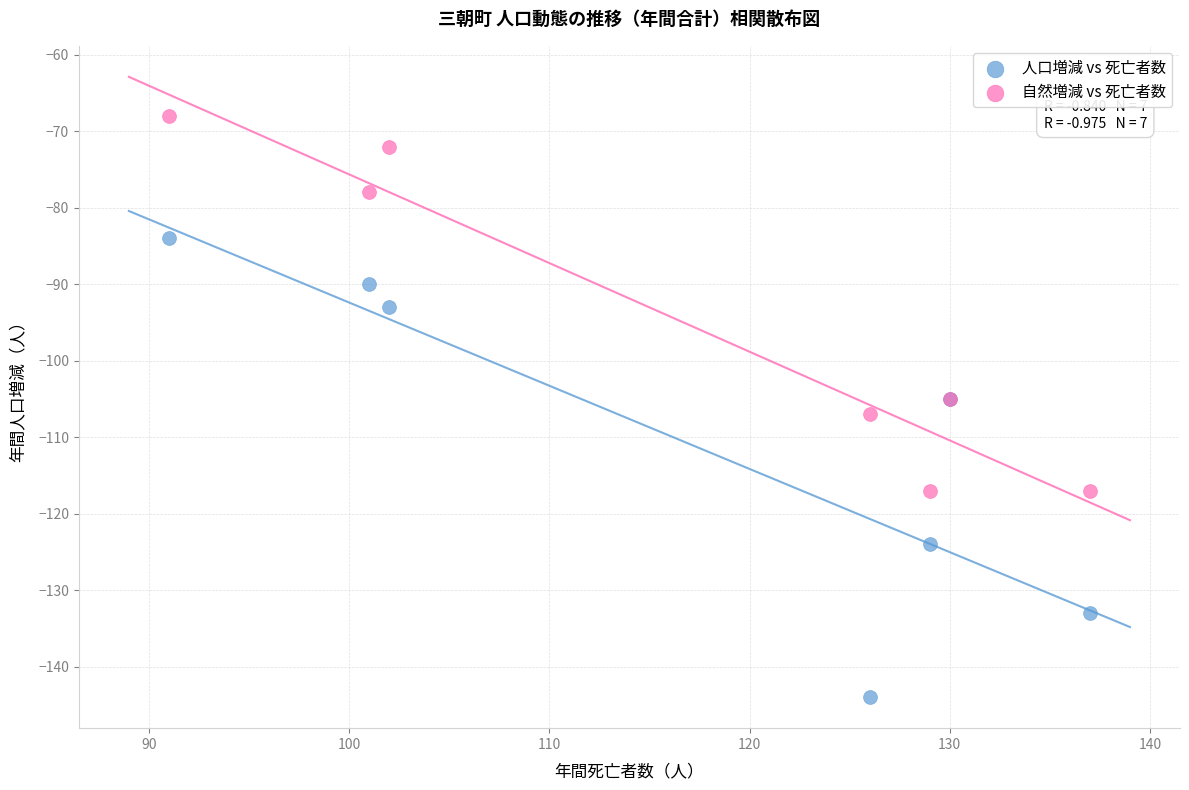

Which series contains the lowest Y value?

人口増減 vs 死亡者数